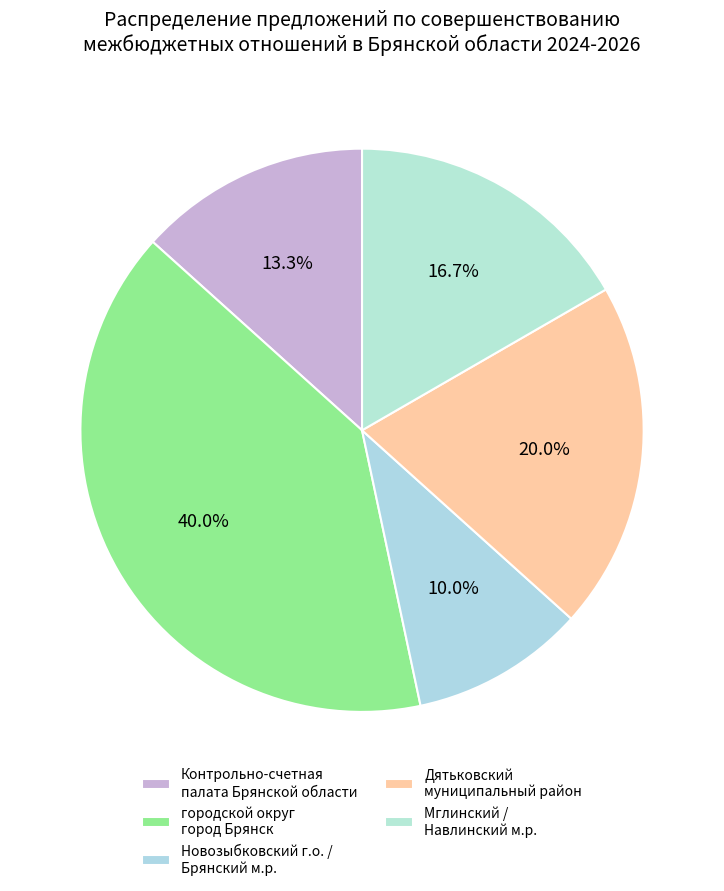

What is the smallest slice in the pie chart?

Новозыбковский г.о. / Брянский м.р.